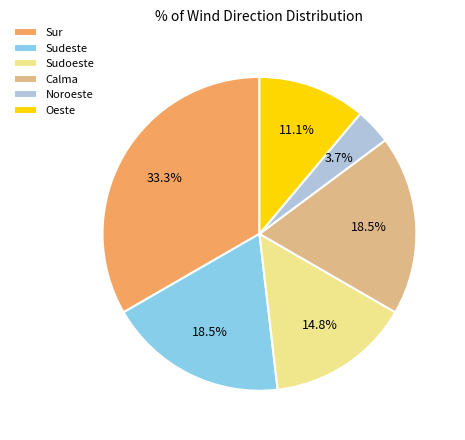

Does Calma represent more than half of the total?

No